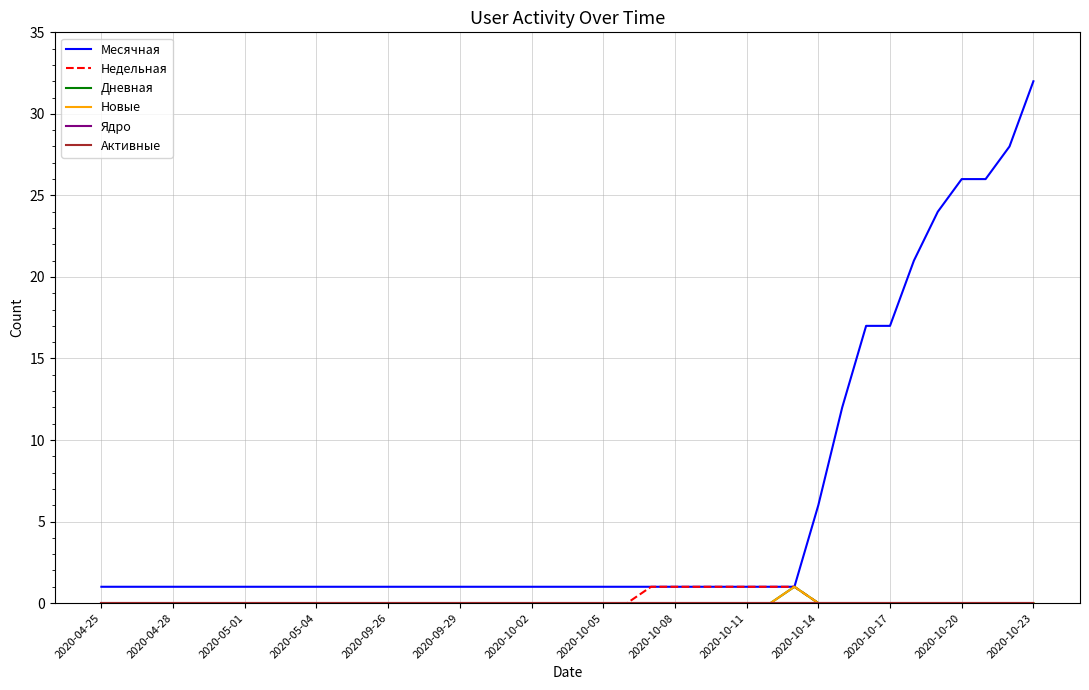

Does the chart display data point markers on the line(s)?

No